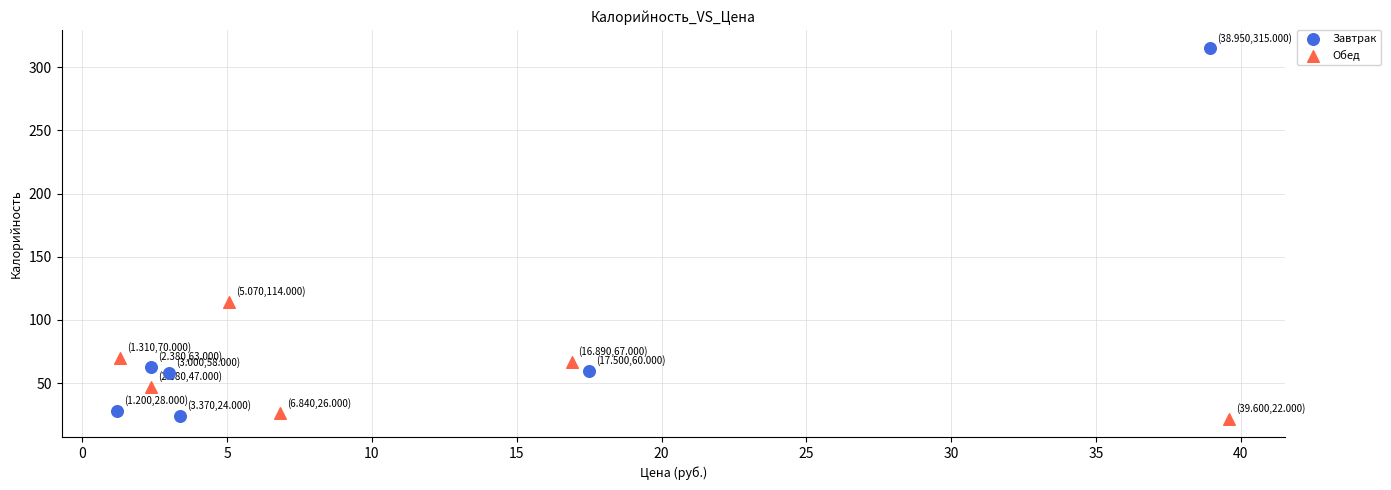

Which series contains the highest Y value?

Завтрак